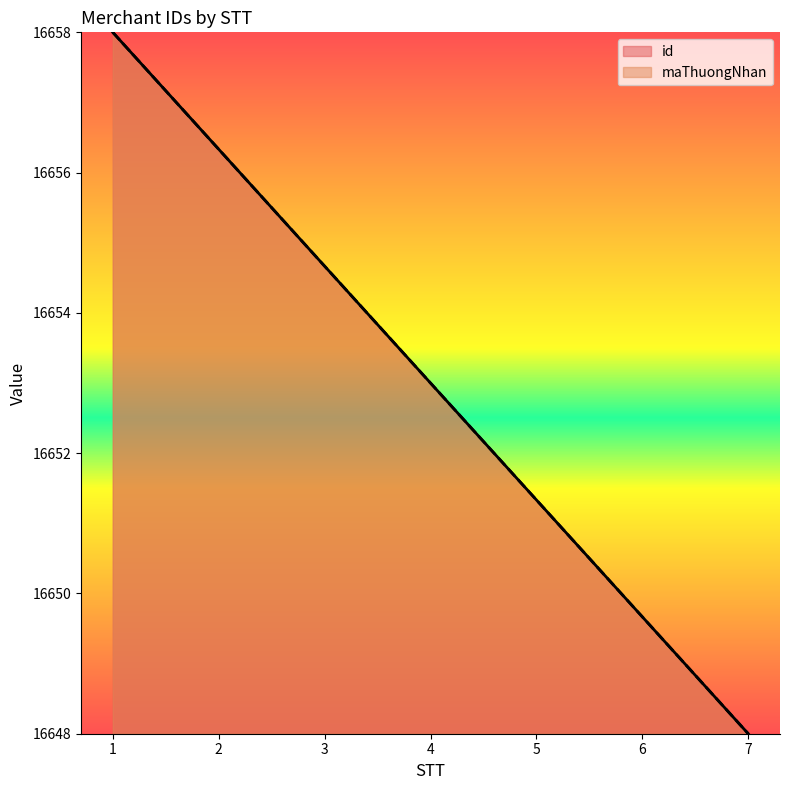

What are all the series names shown in the legend?

id, maThuongNhan